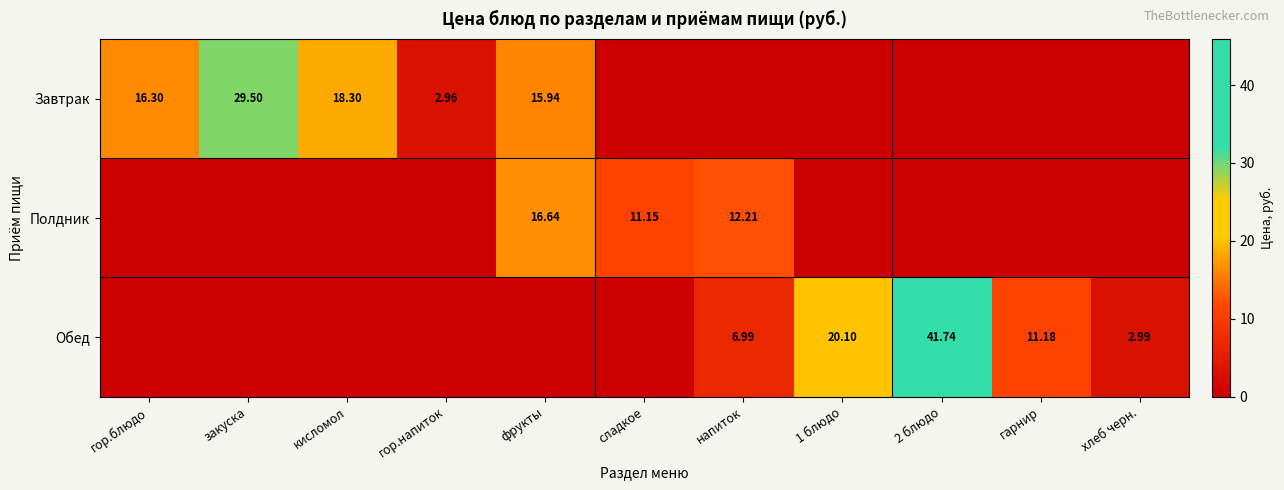

Is the value of Обед at напиток greater than the value of Полдник at хлеб черн.?

Yes